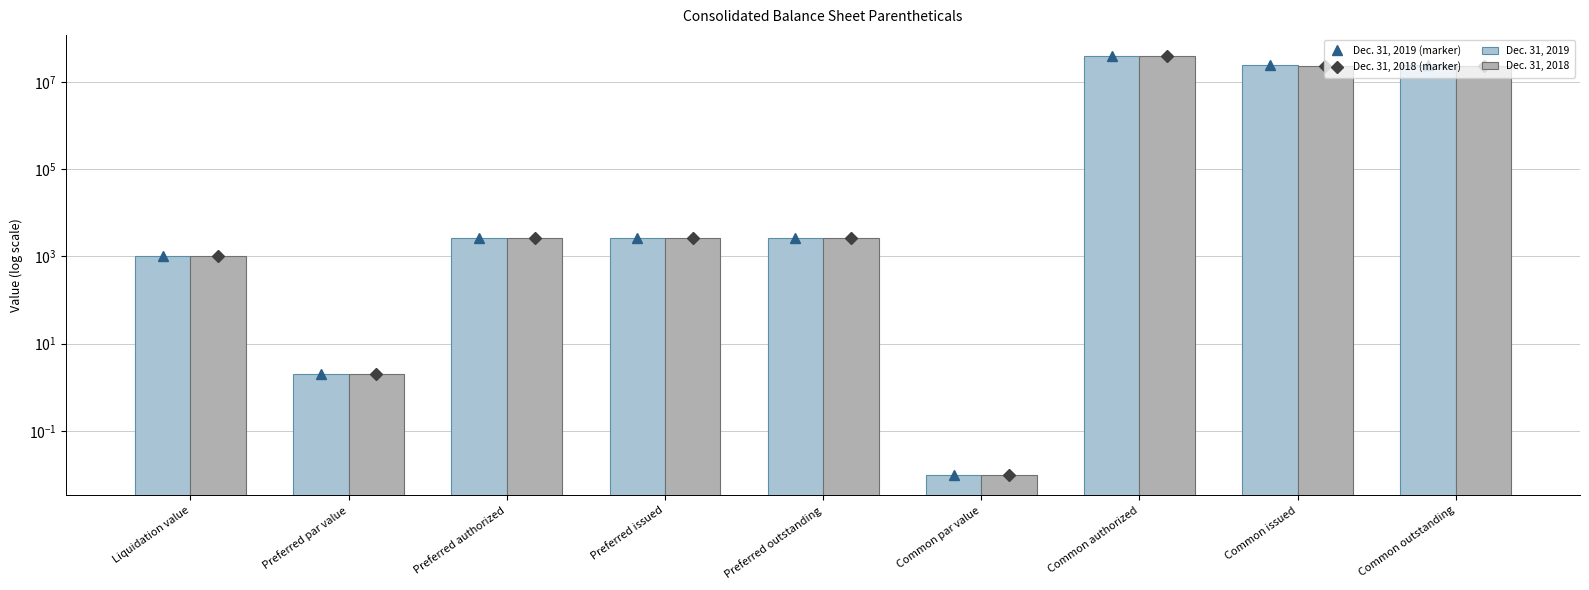

How many categories are shown in the chart?

9